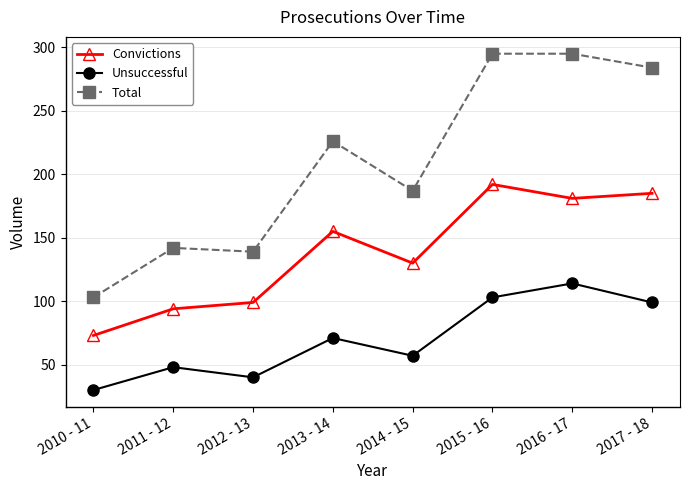

List the series in order of their peak value, lowest first.

Unsuccessful, Convictions, Total